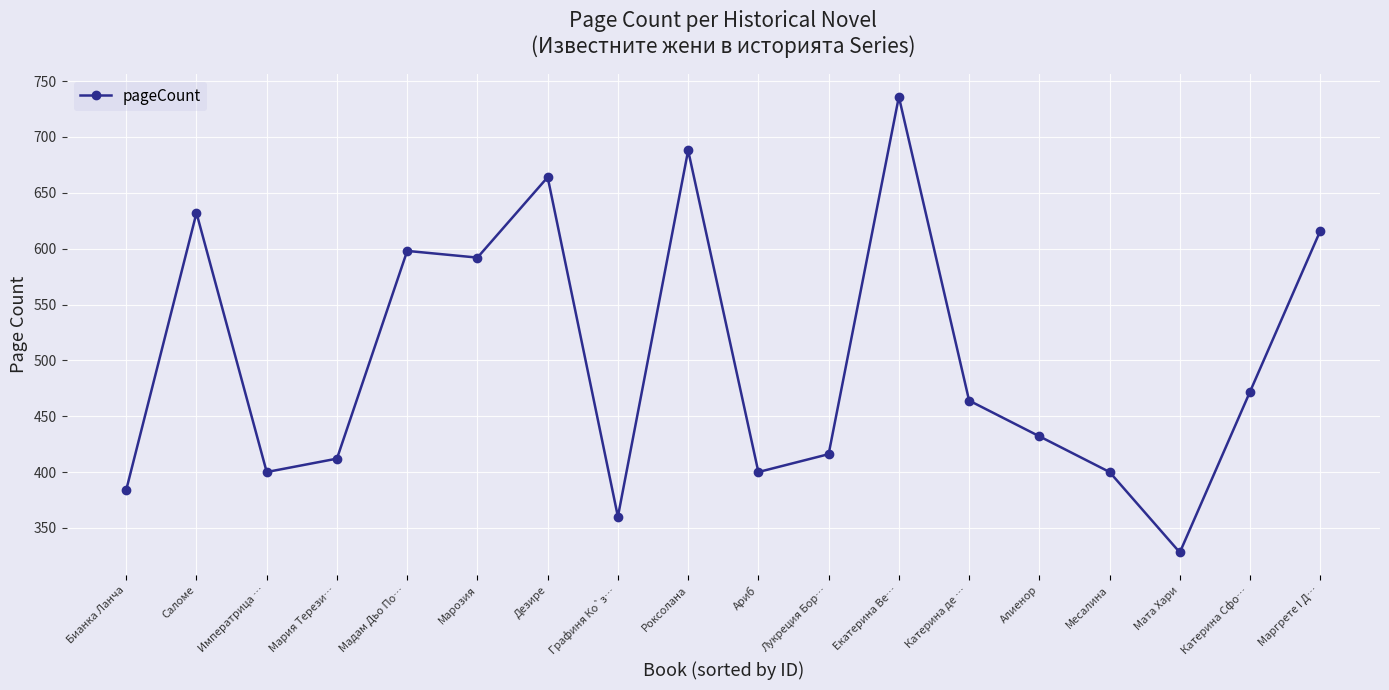

True or false: the data has more than 0 interior local peaks.

True